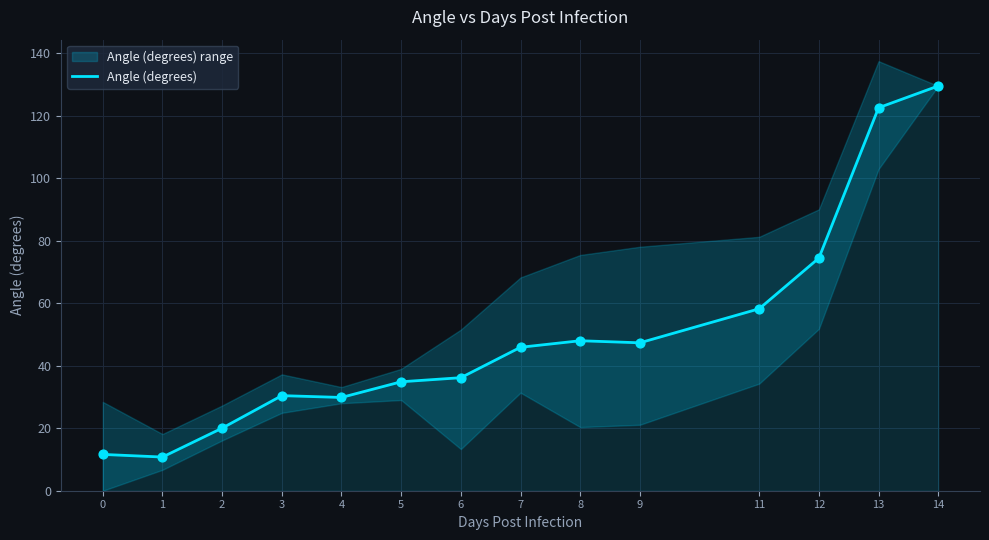

What is the change in value from 5 to 7?

+11.0